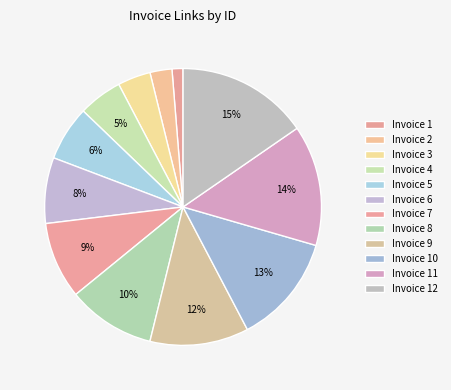

How many segments does this pie chart have?

12